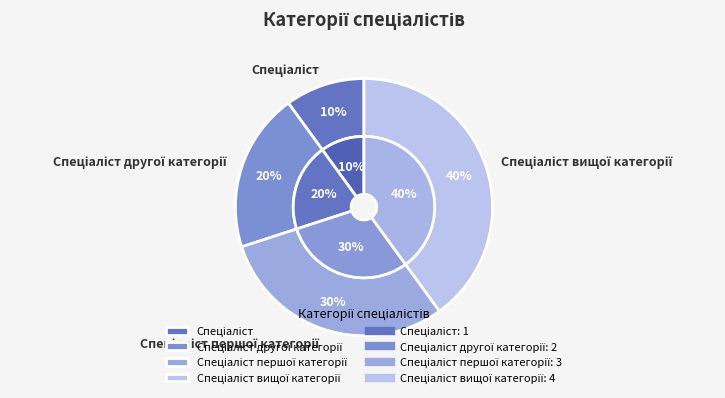

Approximately how many times larger is the value at Спеціаліст compared to Спеціаліст першої категорії?

0.3